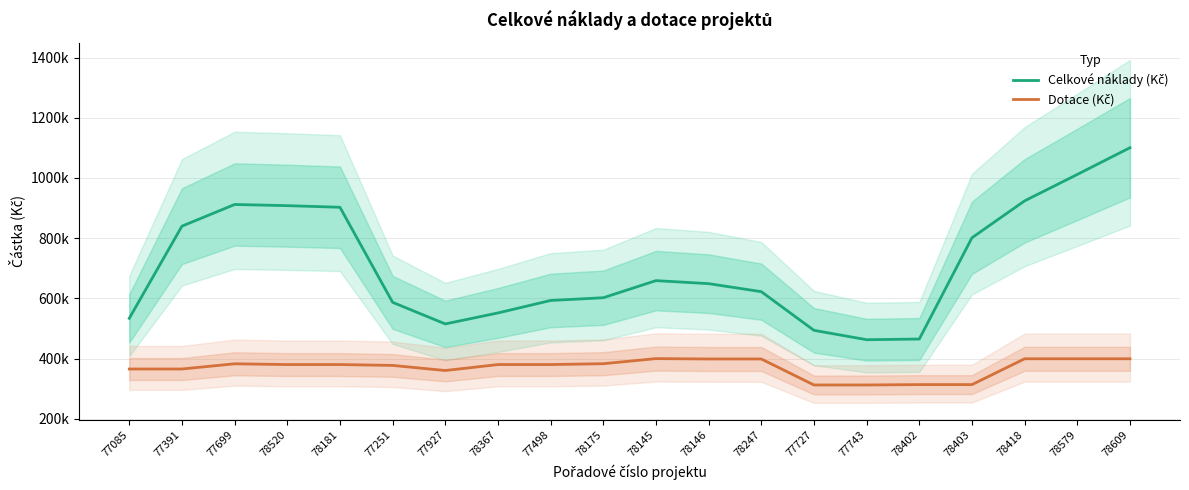

What value does the Celkové náklady (Kč) series have at 77085?

533781.0